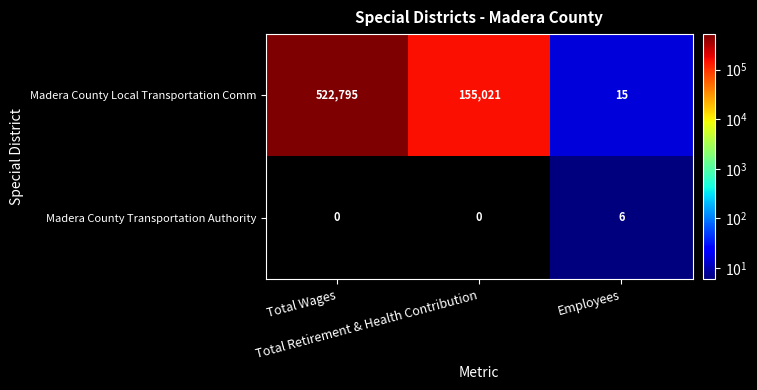

Count the Madera County Local Transportation Comm values in the range 15 to 522795.

3